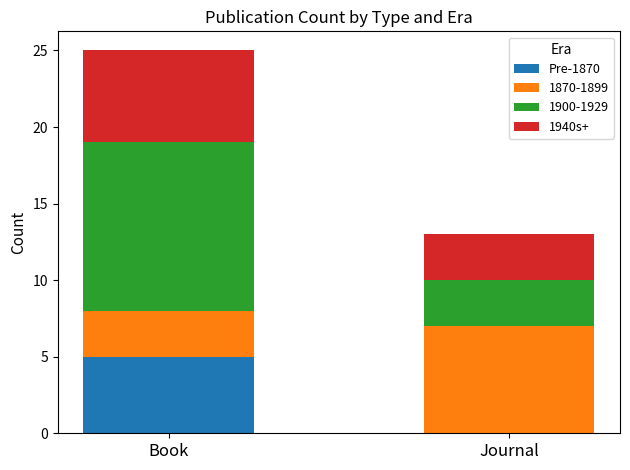

At which label does Pre-1870 reach its peak?

Book